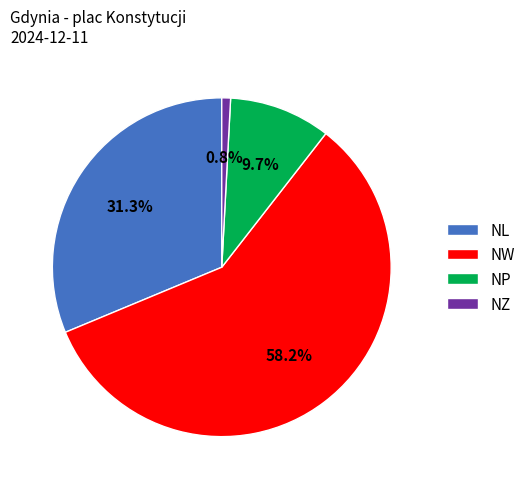

What percentage is the NP slice, to the nearest percent?

10%